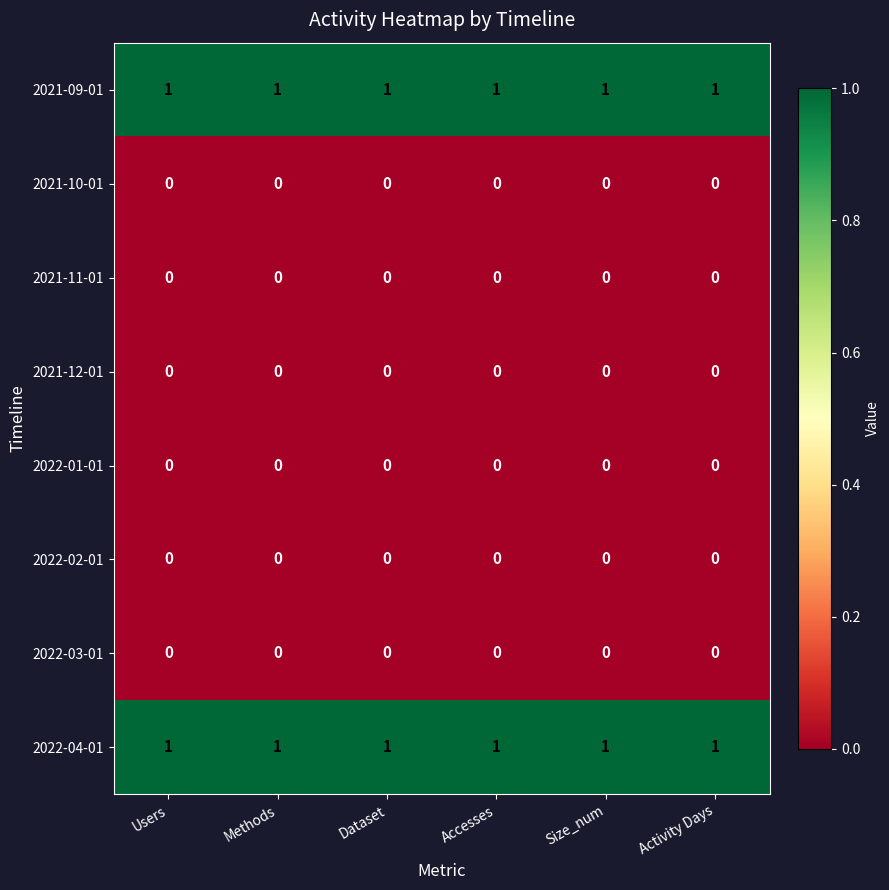

The 2021-09-01 series shows 0 at Dataset. True or false?

False